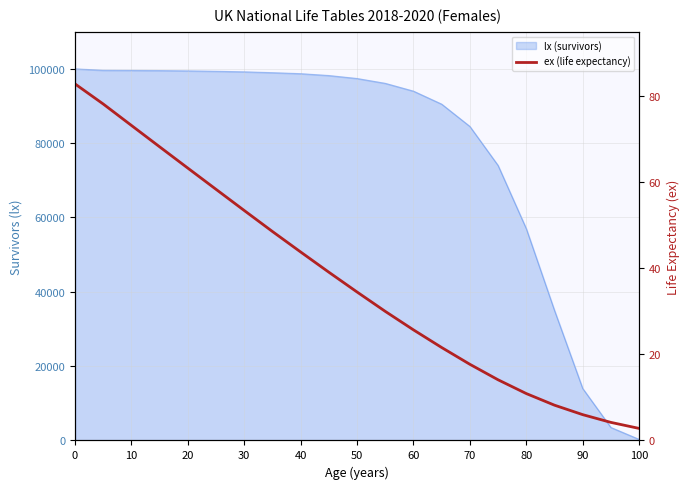

True or false: there are more than 0 points higher than both neighbors.

False